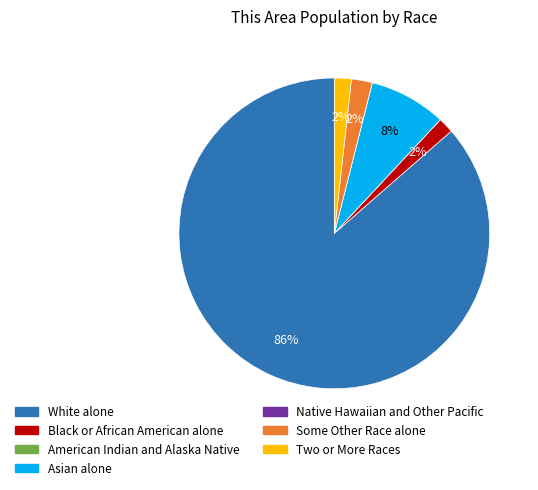

What percentage is the White alone slice, to the nearest percent?

86%